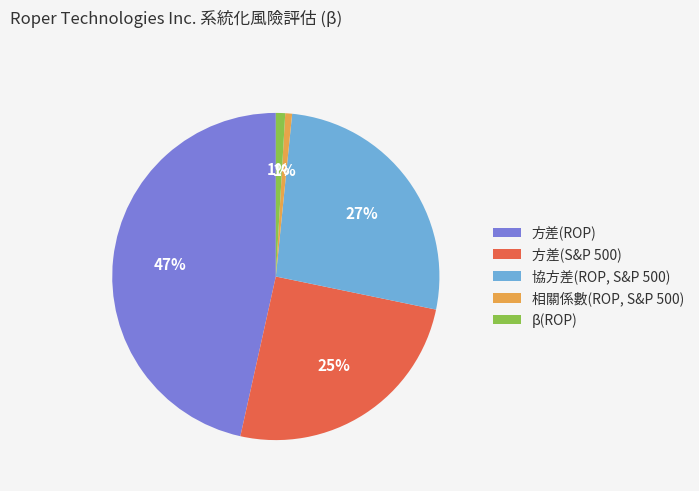

Which slice is the largest?

方差(ROP)